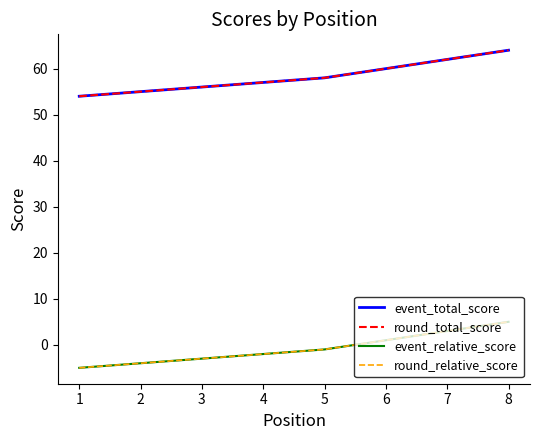

Reading right to left, list all the values displayed in this chart.

event_total_score: 64	62	60	58	57	56	55	54
round_total_score: 64	62	60	58	57	56	55	54
event_relative_score: 5	3	1	-1	-2	-3	-4	-5
round_relative_score: 5	3	1	-1	-2	-3	-4	-5